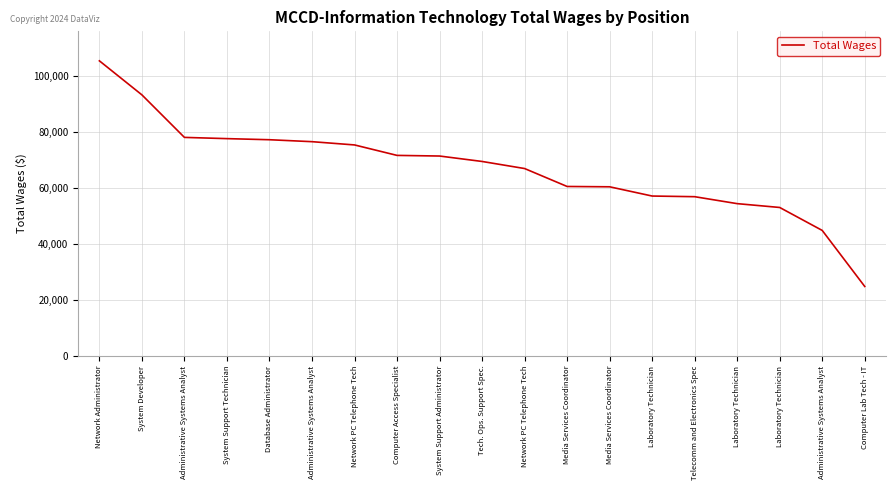

What is the sum of the values at Laboratory Technician and Database Administrator?

130367